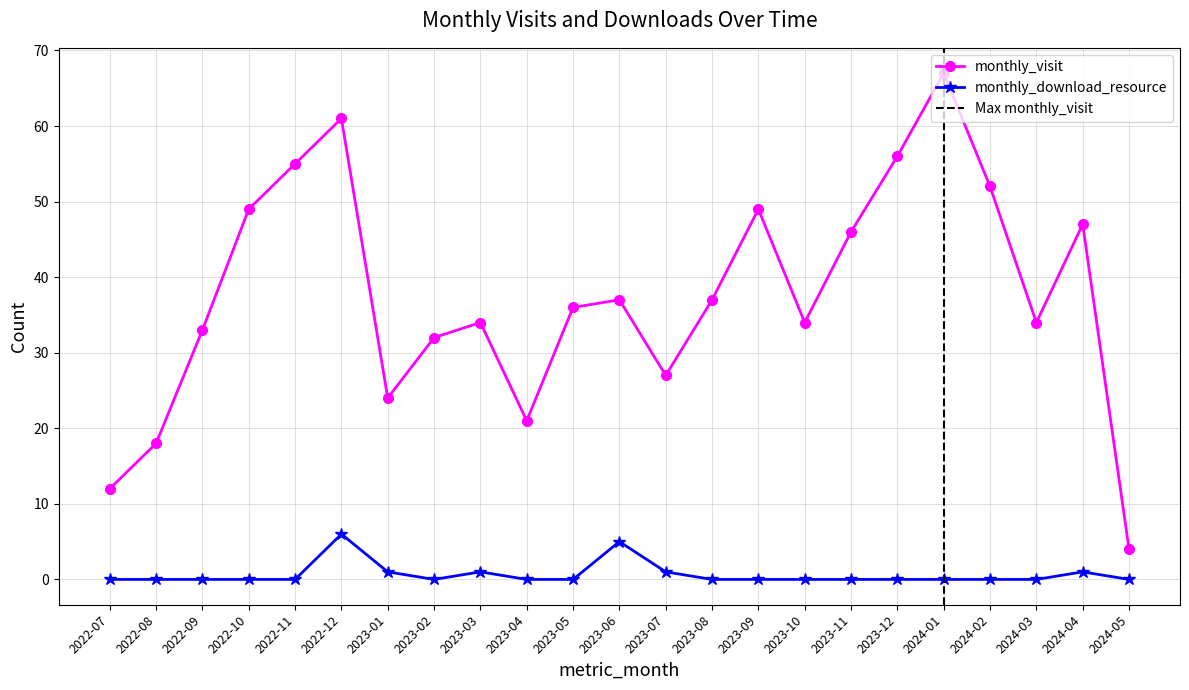

How many monthly_download_resource values are between 0 and 1?

21